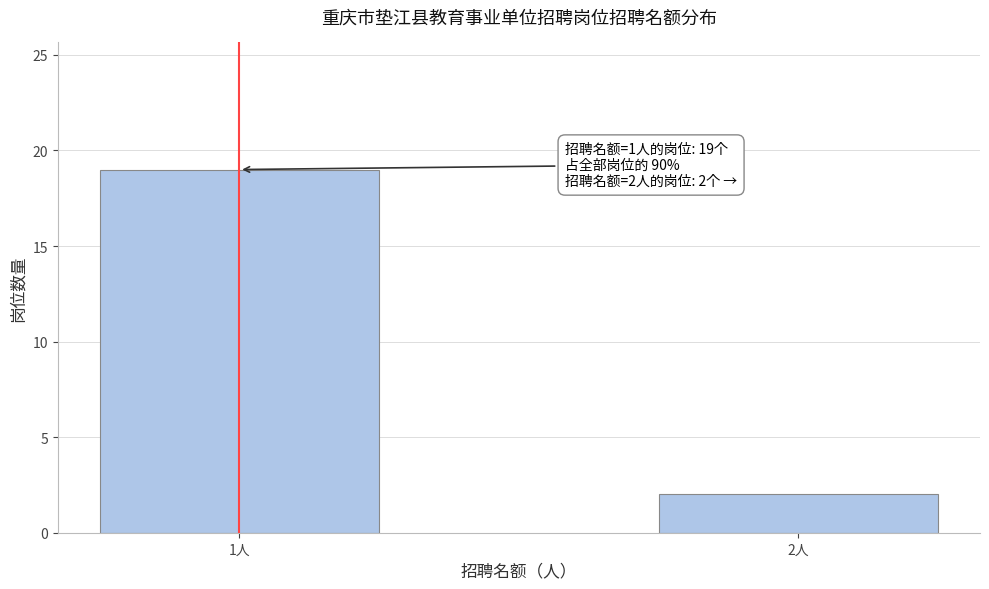

Reading right to left, what are all the values shown in this chart?

2	19